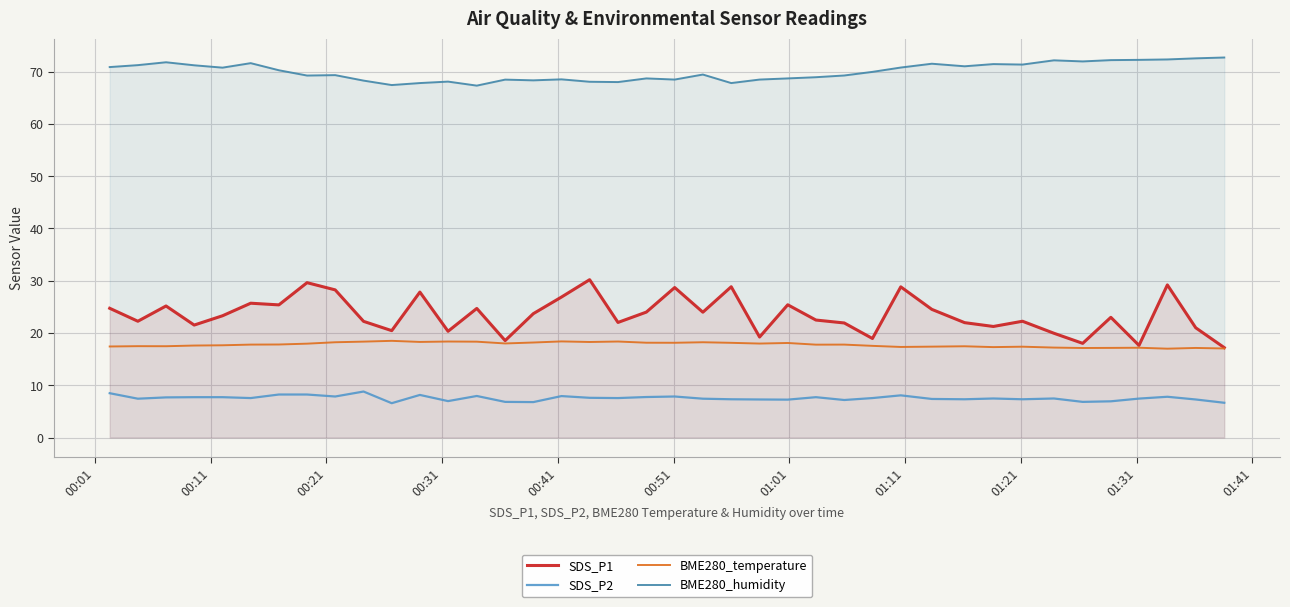

What is the highest value of the BME280_temperature series?

18.5